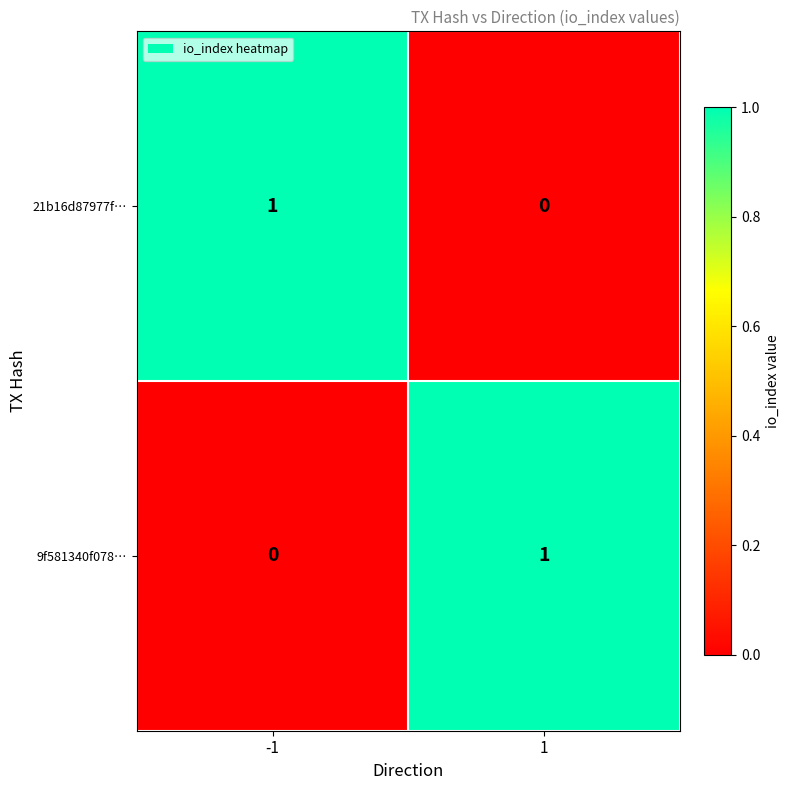

The 9f581340f078… series shows -1 at -1. True or false?

False